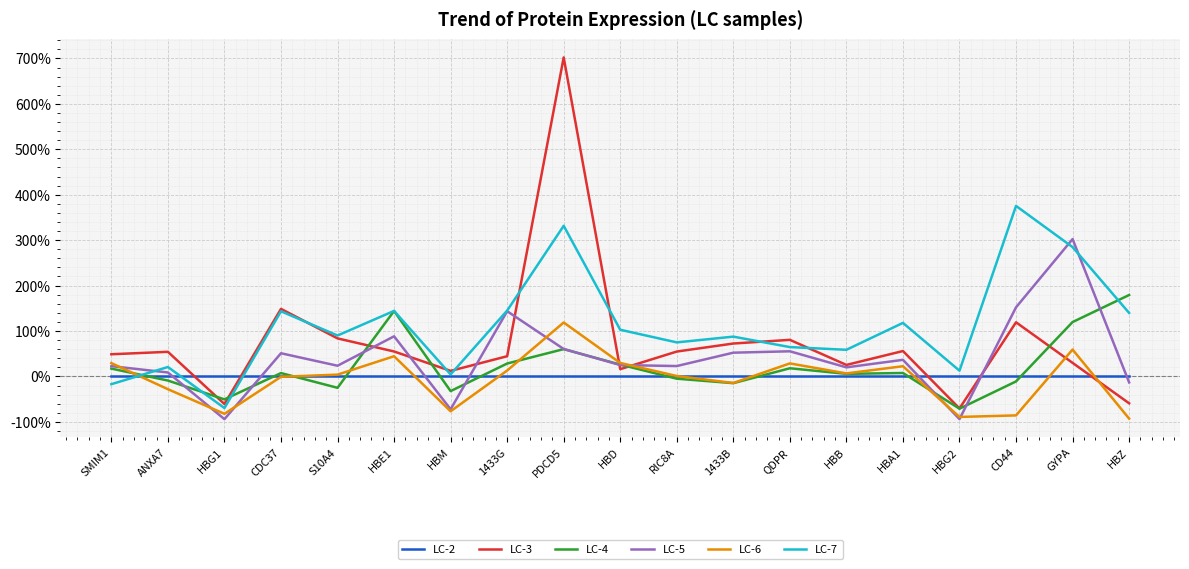

The LC-7 series shows 331.6 at PDCD5. True or false?

True